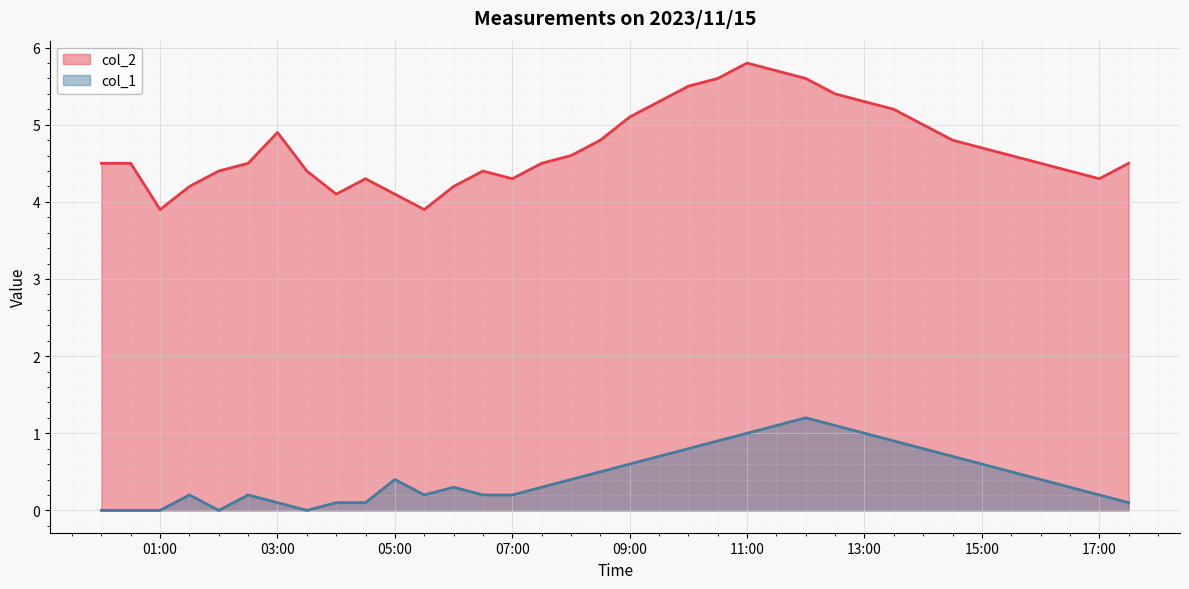

What position from the left is 2023/11/15 17:30:00?

36